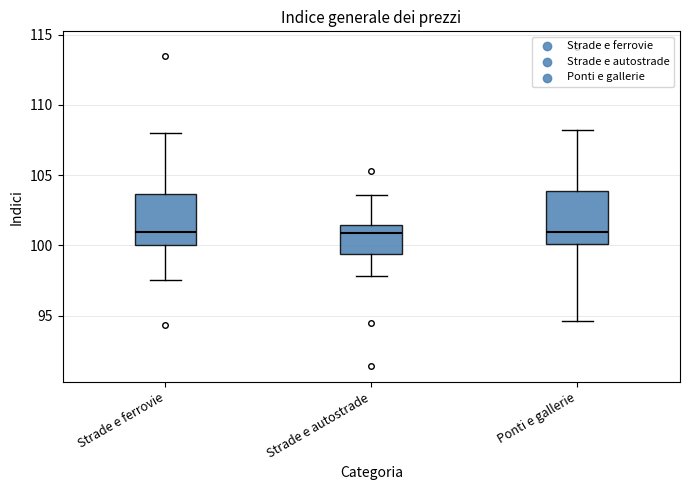

Reading left to right, read every box against the y-axis: the position of its median line, the range the box covers, and the ends of its whiskers. The values are not printed on the chart, so give them approximately, as read against the axis.

Strade e ferrovie: median 101.0, box 100.0 to 103.5, whiskers 97.5 to 108.0
Strade e autostrade: median 101.0, box 99.5 to 101.5, whiskers 98.0 to 103.5
Ponti e gallerie: median 101.0, box 100.0 to 104.0, whiskers 94.5 to 108.0